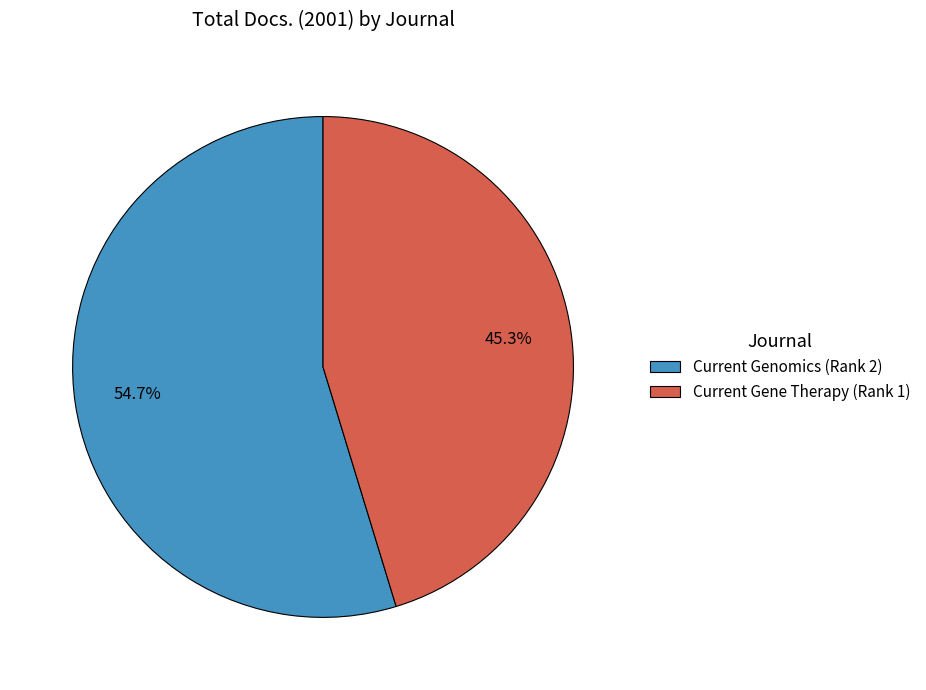

To the nearest percent, what is the difference between the largest and smallest slice percentages?

9%